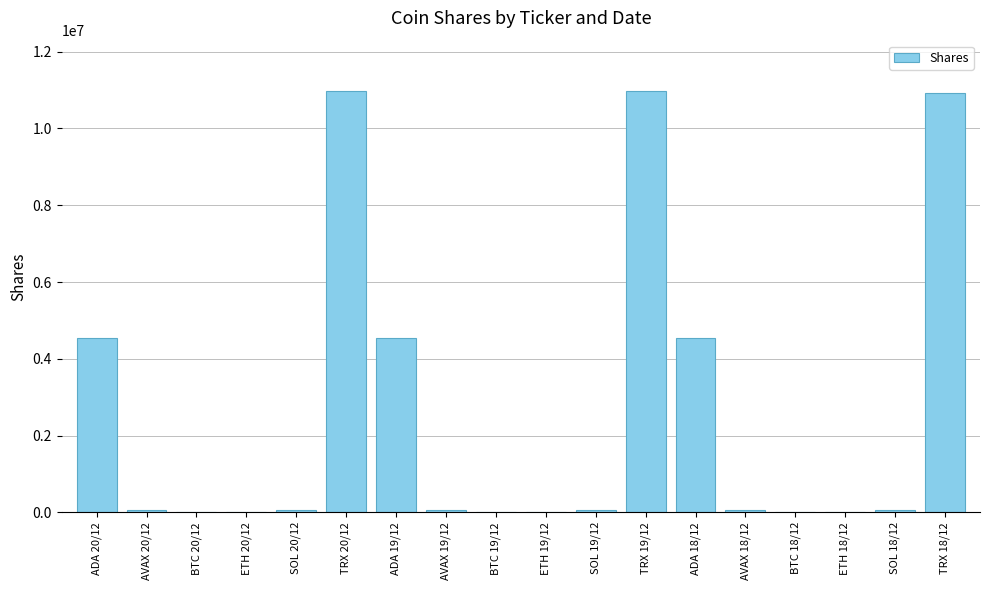

What is the maximum value shown in the chart?

10969674.8